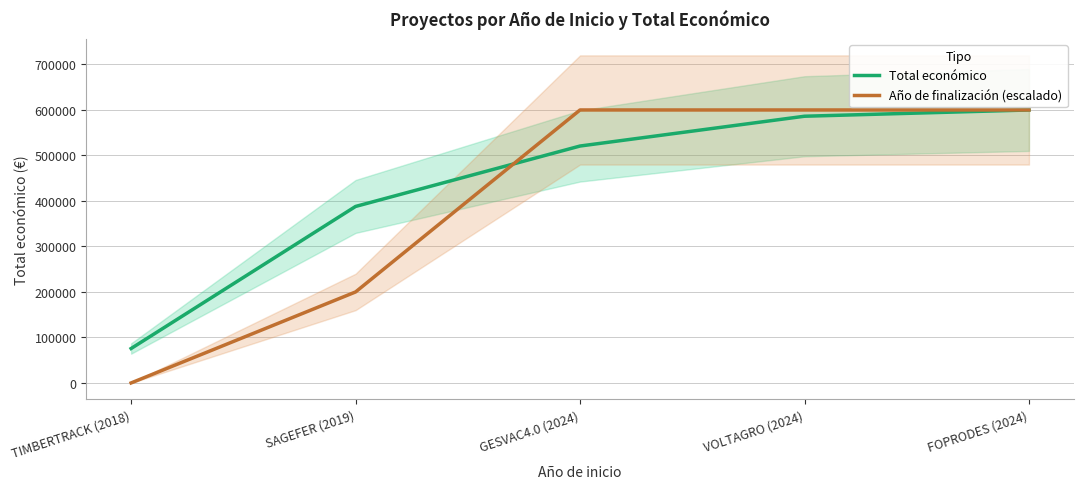

What is the sum of all Año de finalización (escalado) values?

1997370.0